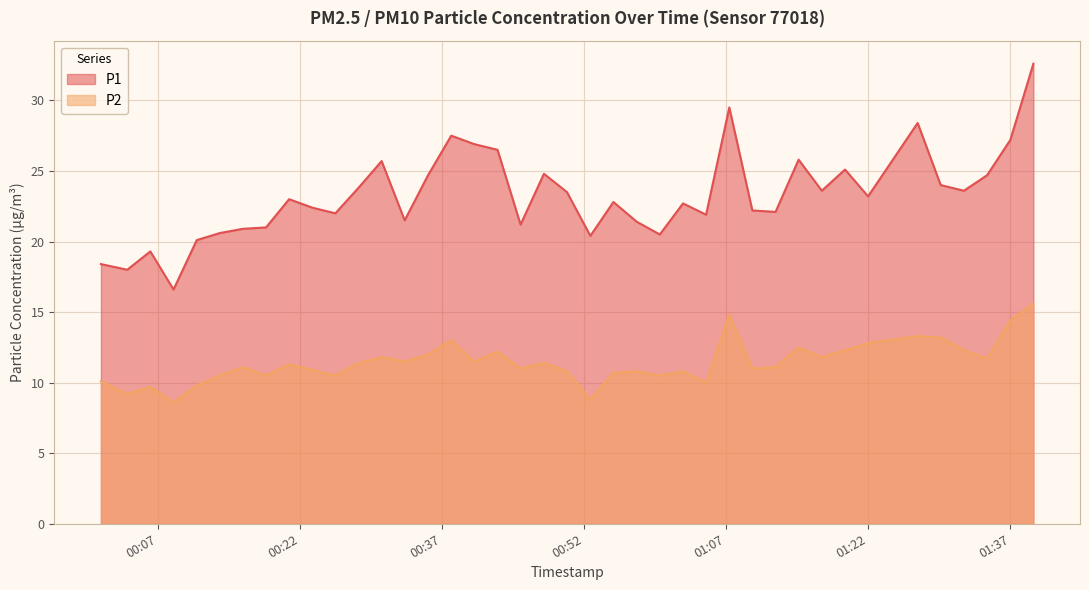

Between 2023-11-19T01:34:32 and 2023-11-19T01:32:05, which is larger?

2023-11-19T01:34:32